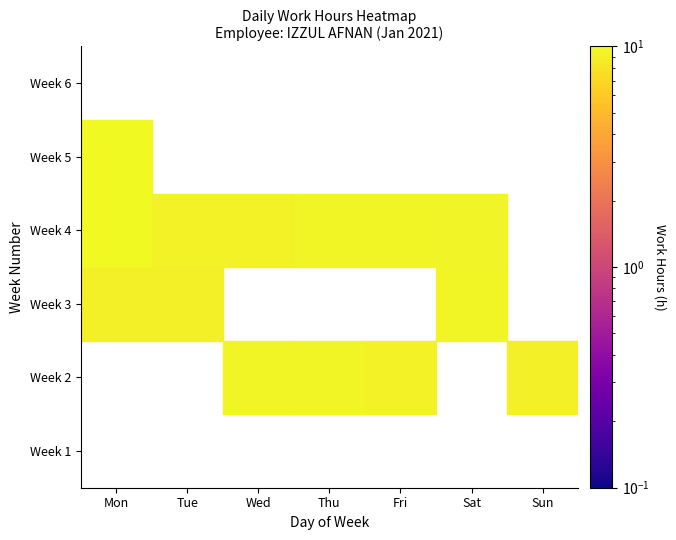

Which series changed the most between 16 and 29?

2